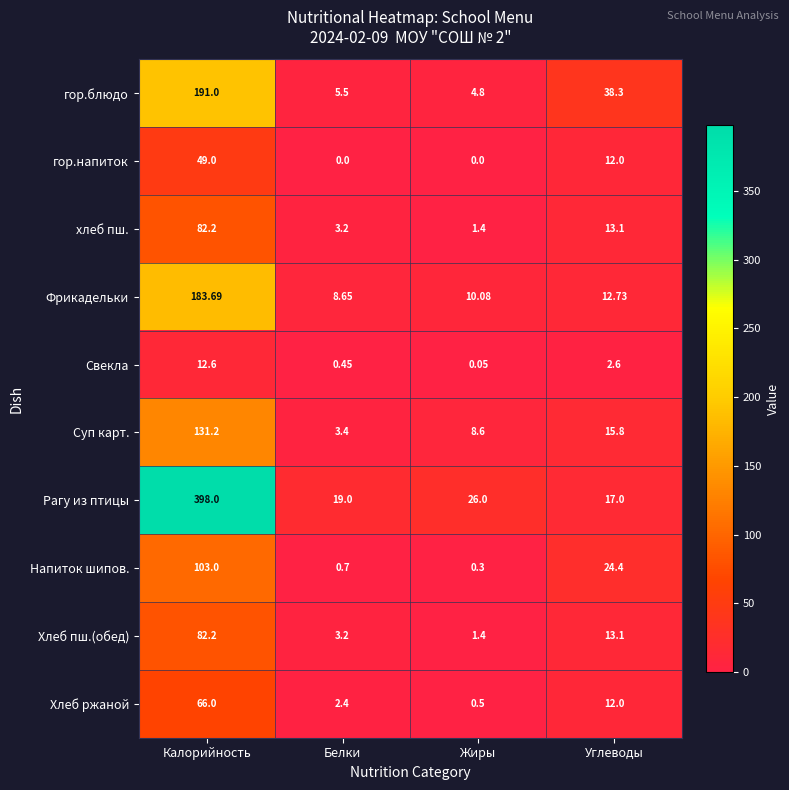

Which series has the widest spread of values?

Рагу из птицы